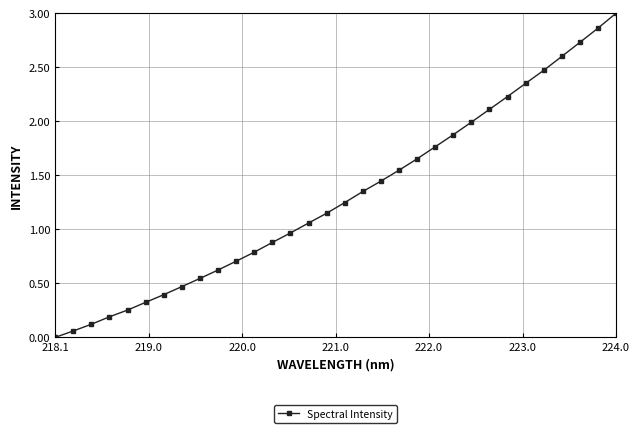

What is the sum of all values?

41.8